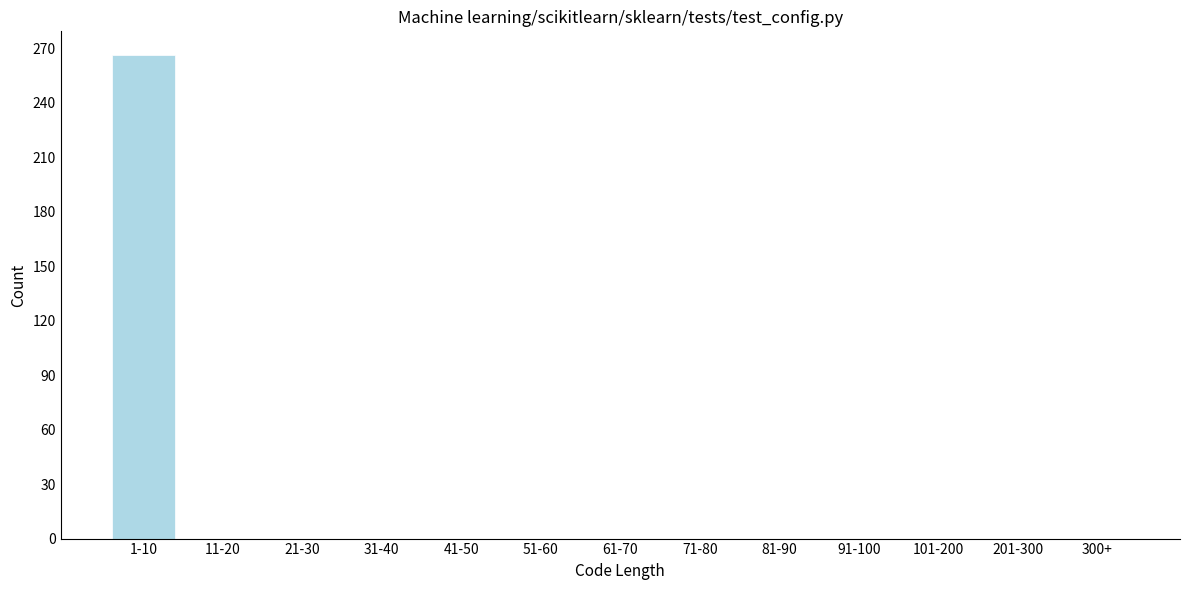

Reading left to right, list all the values displayed in this chart.

1-10=266	11-20=0	21-30=0	31-40=0	41-50=0	51-60=0	61-70=0	71-80=0	81-90=0	91-100=0	101-200=0	201-300=0	300+=0